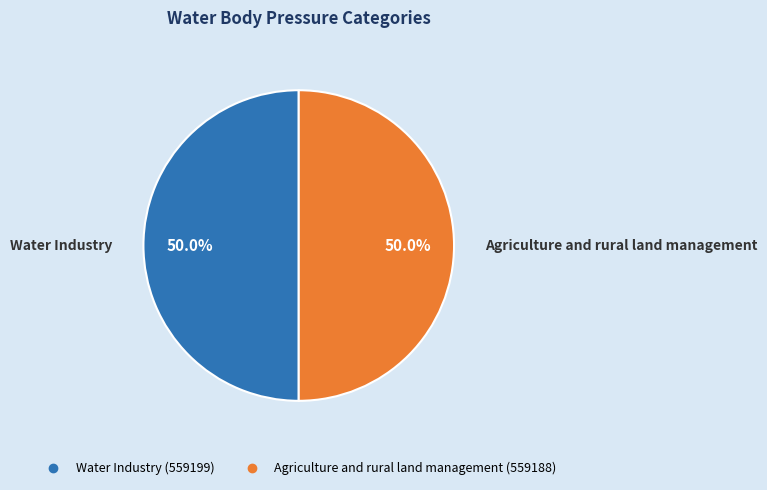

Approximately how many times larger is the value at Agriculture and rural land management compared to Water Industry?

1.0